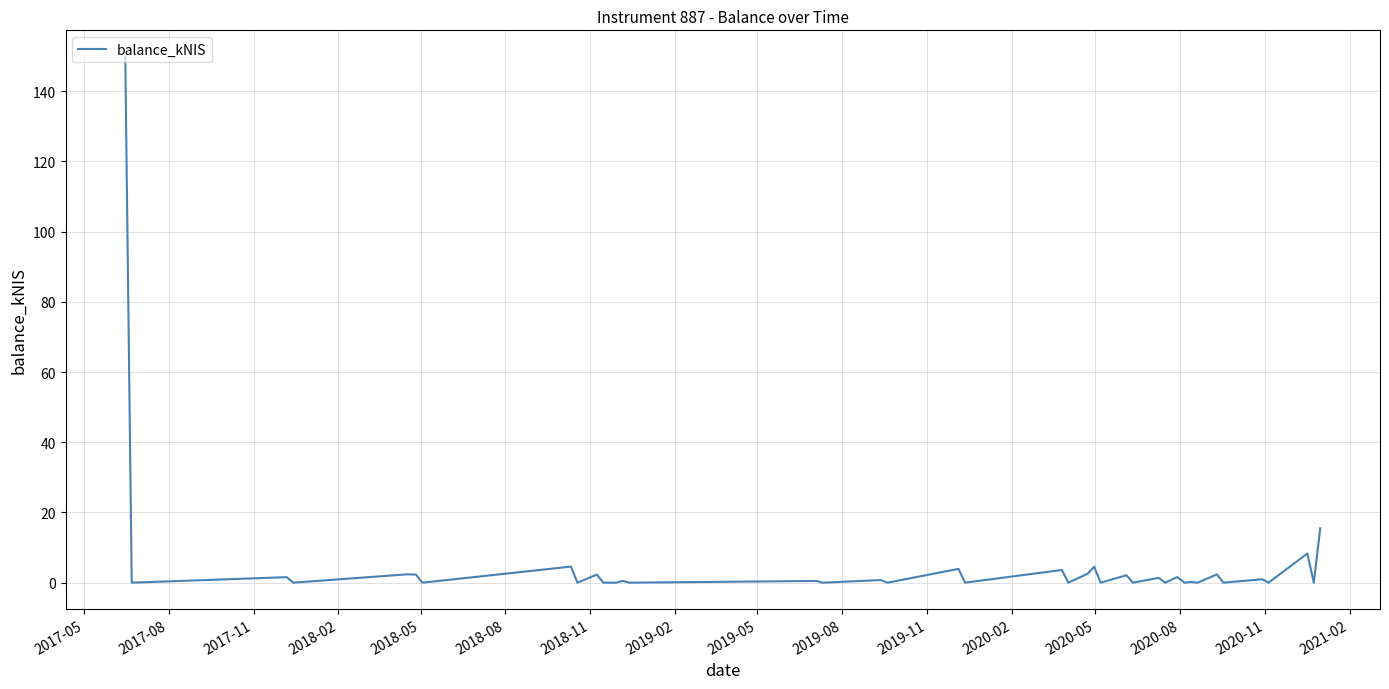

What is the label of the 1st point from the left?

2017-05